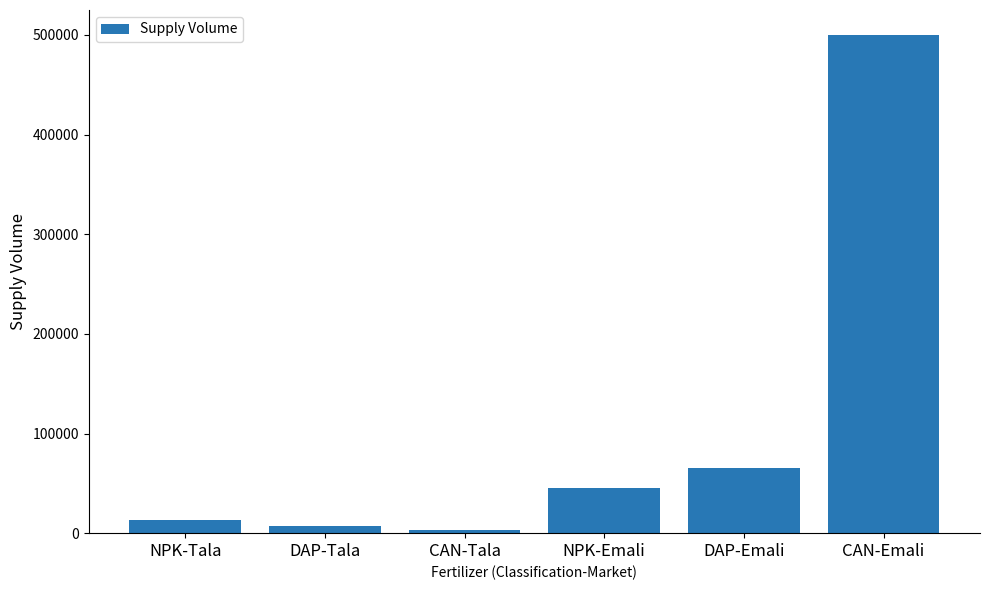

Reading left to right, transcribe all the data shown in this chart.

12800	7000	2800	45000	65000	500000